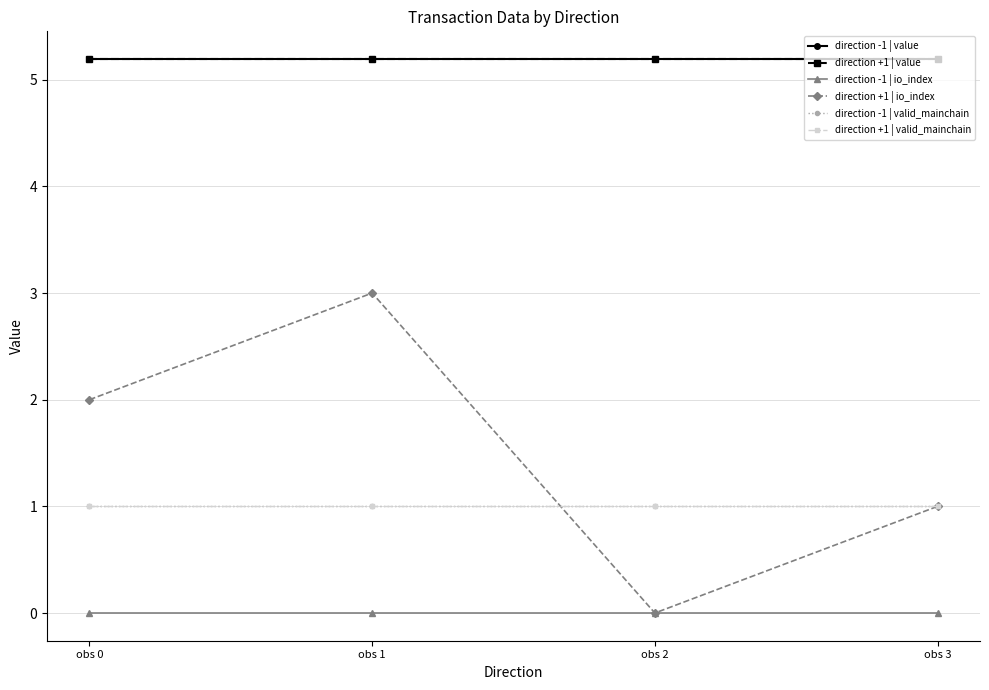

Between obs 1 and obs 2, which series saw the biggest shift?

direction +1 | io_index